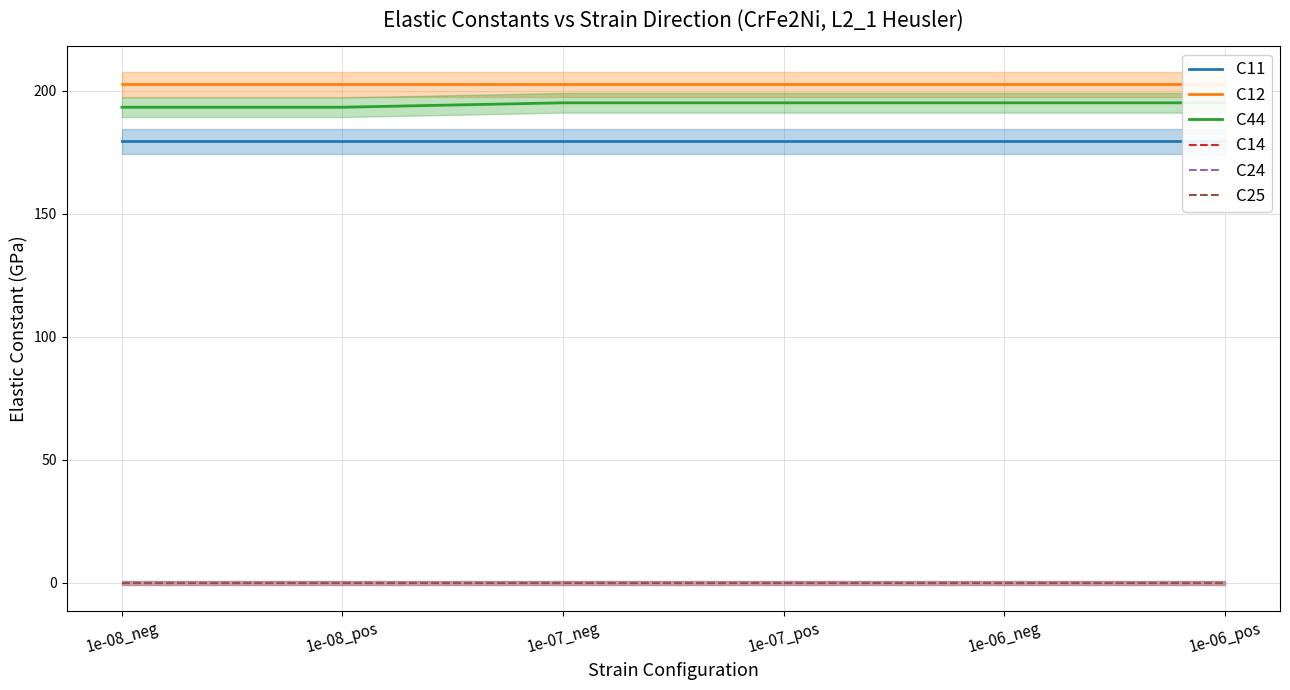

Which category has the highest value in the C24 series?

1e-08_neg